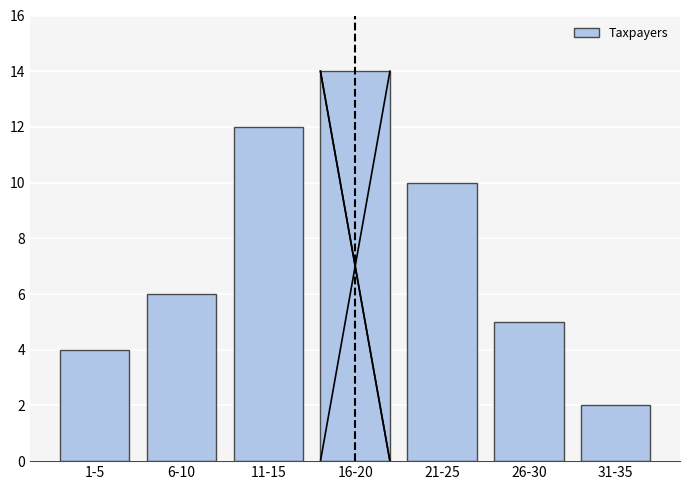

Reading left to right, transcribe all the data shown in this chart.

4	6	12	14	10	5	2